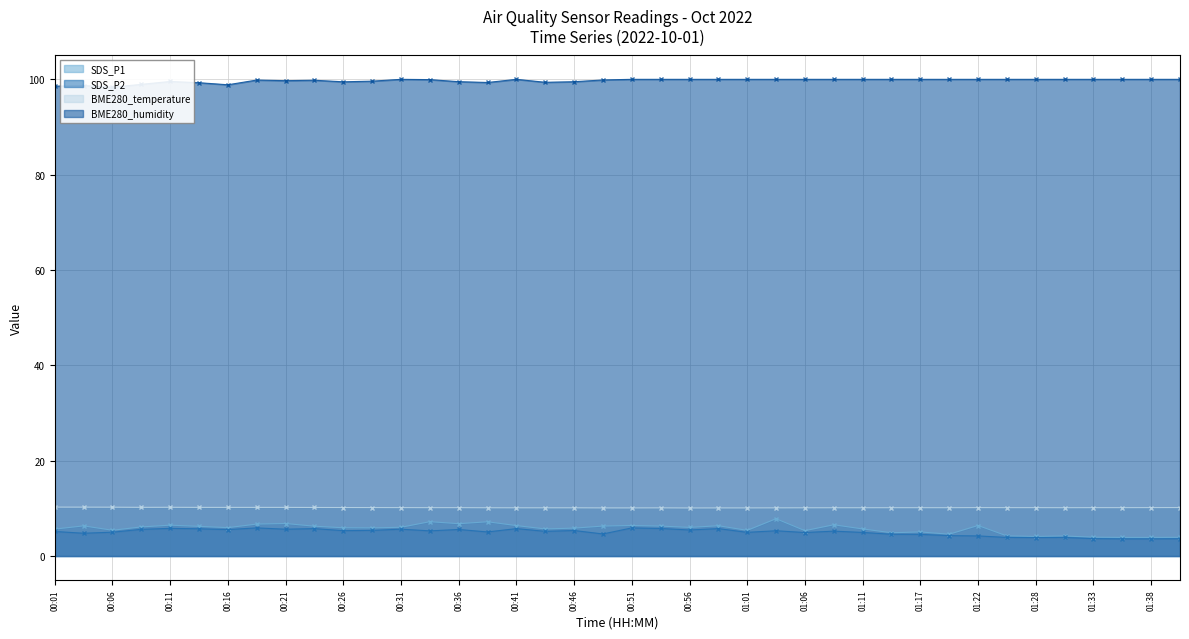

Reading right to left, list all the values displayed in this chart.

SDS_P1: 01:41=3.9	01:38=3.9	01:36=3.9	01:33=4.0	01:31=4.2	01:28=4.1	01:25=4.2	01:22=6.4	01:20=4.6	01:17=5.0	01:14=4.9	01:11=5.7	01:08=6.5	01:06=5.3	01:03=7.8	01:01=5.4	00:59=6.3	00:56=6.0	00:54=6.3	00:51=6.4	00:49=6.3	00:46=5.8	00:43=5.7	00:41=6.4	00:38=7.2	00:36=6.8	00:33=7.2	00:31=6.0	00:29=5.9	00:26=5.9	00:24=6.2	00:21=6.8	00:19=6.7	00:16=6.0	00:14=6.2	00:11=6.5	00:09=6.1	00:06=5.4	00:04=6.3	00:01=5.7
SDS_P2: 01:41=3.6	01:38=3.6	01:36=3.6	01:33=3.6	01:31=3.9	01:28=3.9	01:25=3.9	01:22=4.2	01:20=4.3	01:17=4.5	01:14=4.6	01:11=5.0	01:08=5.2	01:06=4.9	01:03=5.3	01:01=5.0	00:59=5.8	00:56=5.5	00:54=5.8	00:51=5.9	00:49=4.6	00:46=5.3	00:43=5.2	00:41=5.8	00:38=5.0	00:36=5.6	00:33=5.3	00:31=5.6	00:29=5.4	00:26=5.3	00:24=5.8	00:21=5.6	00:19=5.9	00:16=5.5	00:14=5.7	00:11=5.8	00:09=5.6	00:06=5.0	00:04=4.8	00:01=5.2
BME280_temperature: 01:41=10.2	01:38=10.2	01:36=10.1	01:33=10.1	01:31=10.1	01:28=10.1	01:25=10.1	01:22=10.2	01:20=10.1	01:17=10.1	01:14=10.1	01:11=10.1	01:08=10.1	01:06=10.1	01:03=10.1	01:01=10.1	00:59=10.1	00:56=10.1	00:54=10.1	00:51=10.1	00:49=10.1	00:46=10.1	00:43=10.1	00:41=10.1	00:38=10.1	00:36=10.1	00:33=10.1	00:31=10.2	00:29=10.2	00:26=10.2	00:24=10.2	00:21=10.2	00:19=10.2	00:16=10.2	00:14=10.2	00:11=10.2	00:09=10.2	00:06=10.2	00:04=10.2	00:01=10.3
BME280_humidity: 01:41=100.0	01:38=100.0	01:36=100.0	01:33=100.0	01:31=100.0	01:28=100.0	01:25=100.0	01:22=100.0	01:20=100.0	01:17=100.0	01:14=100.0	01:11=100.0	01:08=100.0	01:06=100.0	01:03=100.0	01:01=100.0	00:59=100.0	00:56=100.0	00:54=100.0	00:51=100.0	00:49=99.9	00:46=99.5	00:43=99.4	00:41=100.0	00:38=99.3	00:36=99.5	00:33=99.9	00:31=100.0	00:29=99.6	00:26=99.5	00:24=99.8	00:21=99.7	00:19=99.8	00:16=98.9	00:14=99.3	00:11=99.5	00:09=99.0	00:06=98.3	00:04=98.7	00:01=98.6